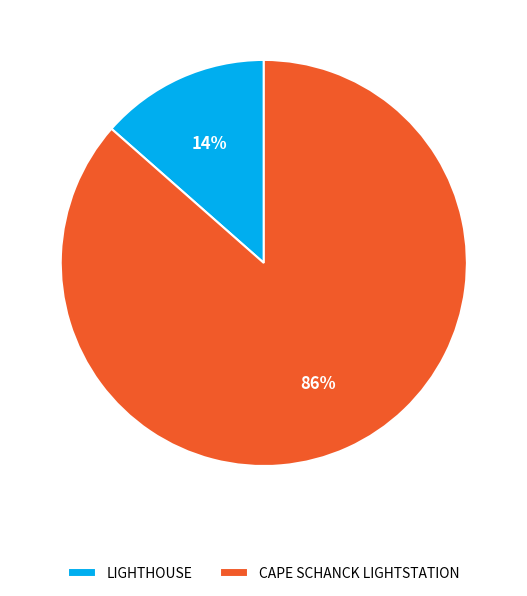

Rank the categories by value from lowest to highest.

LIGHTHOUSE, CAPE SCHANCK LIGHTSTATION